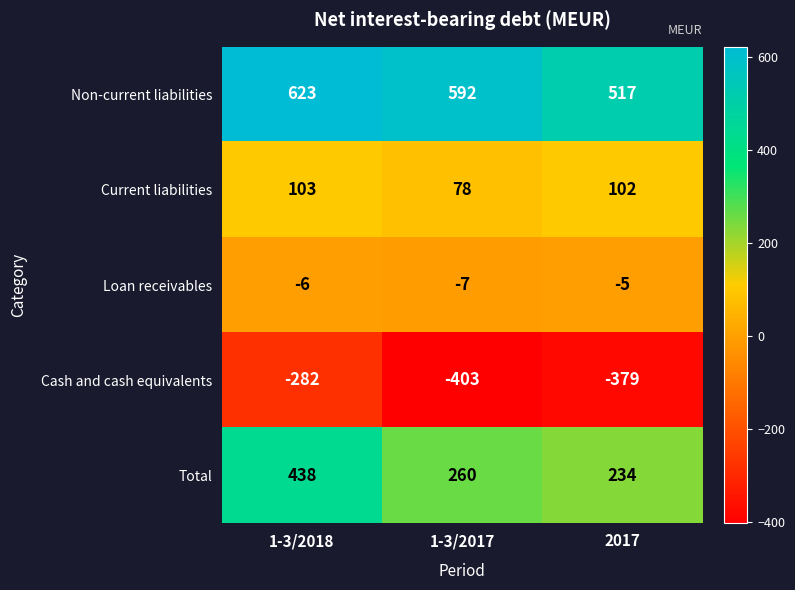

Reading left to right, transcribe all the data shown in this chart.

Non-current liabilities: 623	592	517
Current liabilities: 103	78	102
Loan receivables: -6	-7	-5
Cash and cash equivalents: -282	-403	-379
Total: 438	260	234